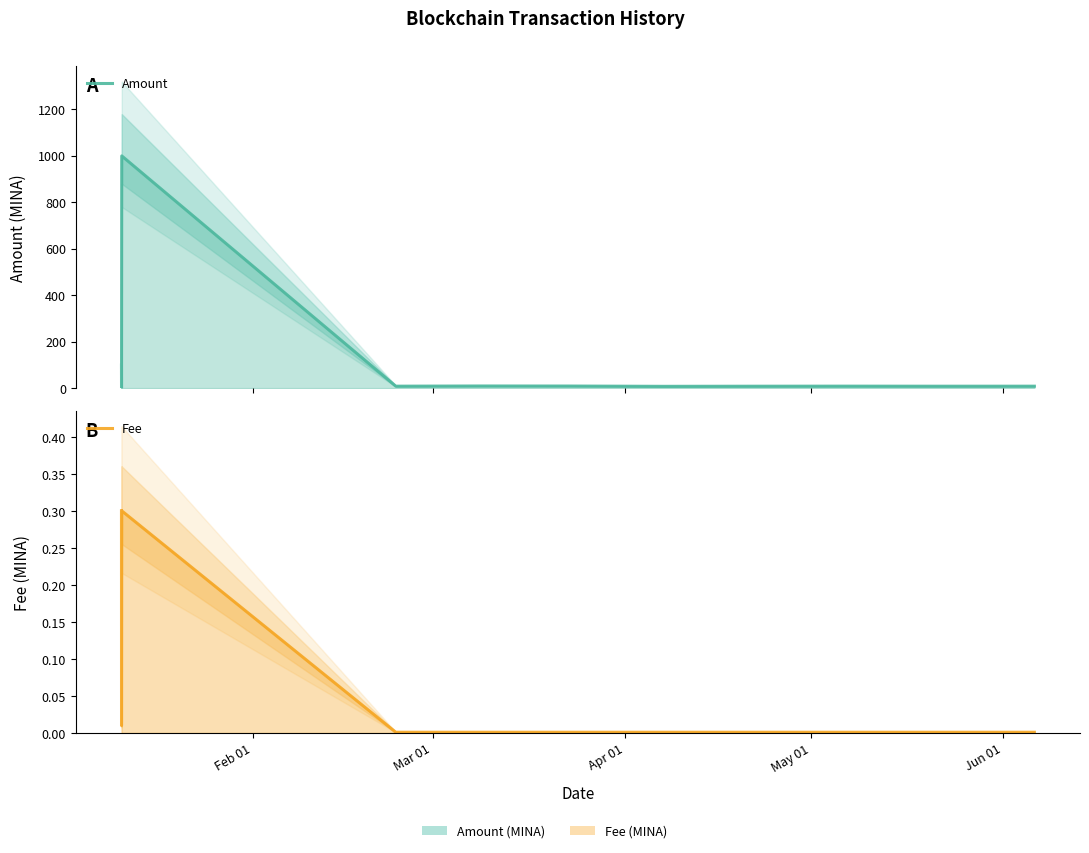

Which series changed the most between Feb 01 and May 01?

Amount